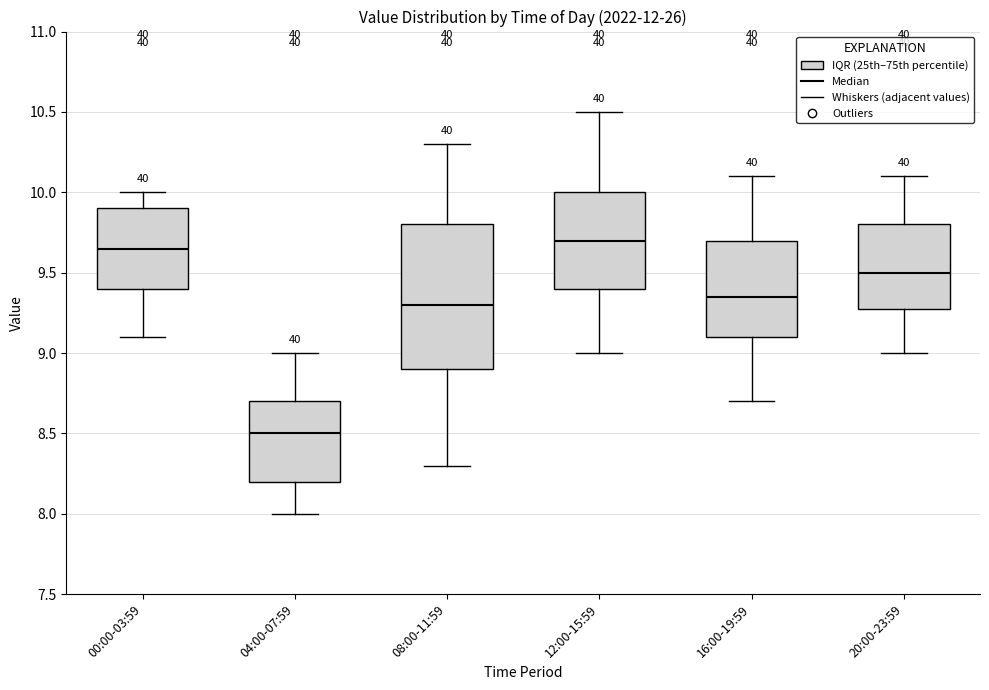

Reading left to right, read every box against the y-axis: the position of its median line, the range the box covers, and the ends of its whiskers. The values are not printed on the chart, so give them approximately, as read against the axis.

00:00-03:59: median 9.65, box 9.40 to 9.90, whiskers 9.10 to 10.00
04:00-07:59: median 8.50, box 8.20 to 8.70, whiskers 8.00 to 9.00
08:00-11:59: median 9.30, box 8.90 to 9.80, whiskers 8.30 to 10.30
12:00-15:59: median 9.70, box 9.40 to 10.00, whiskers 9.00 to 10.50
16:00-19:59: median 9.35, box 9.10 to 9.70, whiskers 8.70 to 10.10
20:00-23:59: median 9.50, box 9.30 to 9.80, whiskers 9.00 to 10.10